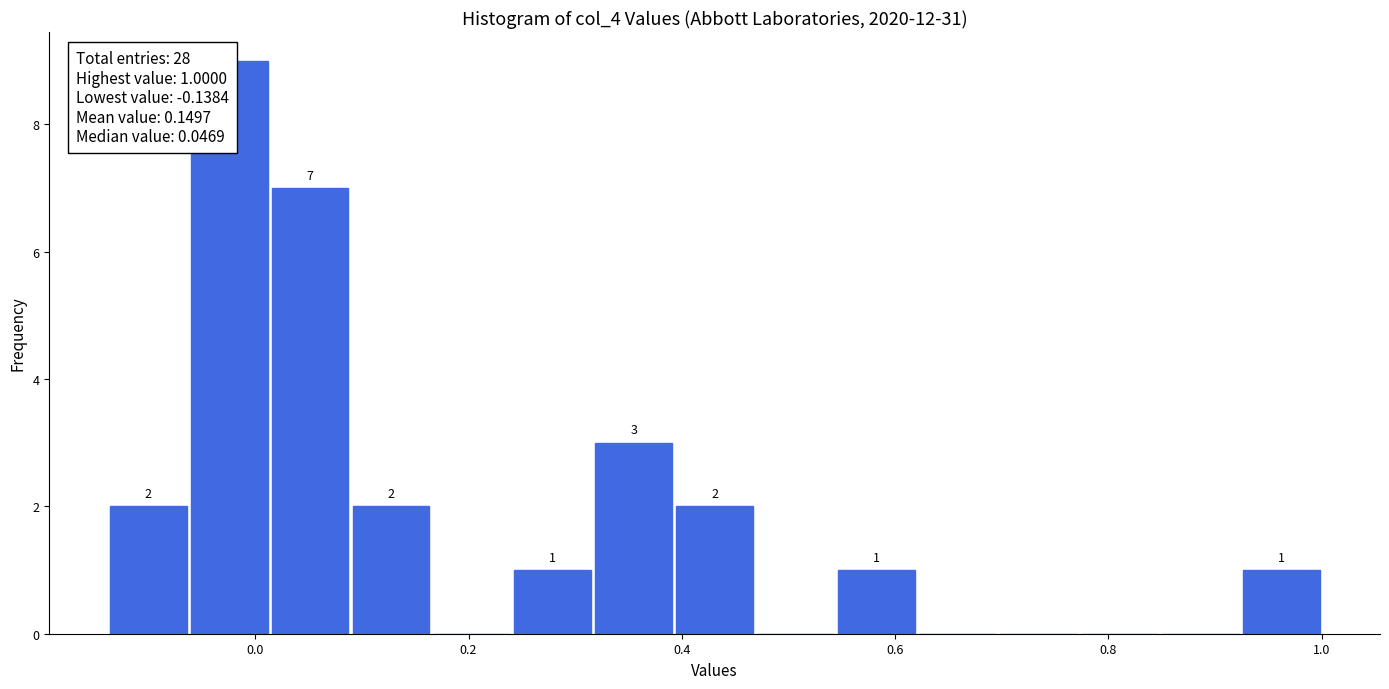

Around what value on the x-axis is the tallest bar? Give the approximate position of its centre, as read against the axis.

-0.02